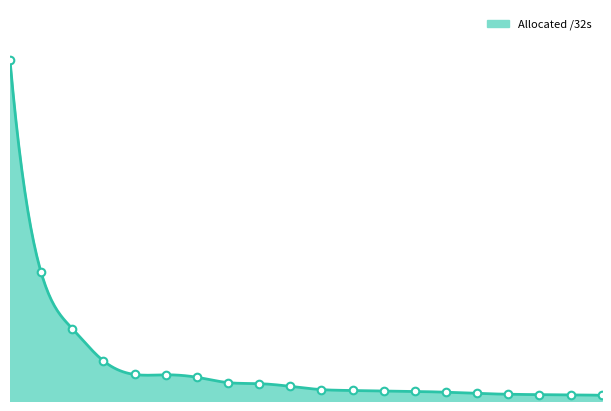

Is this an area chart (filled region under the line)?

Yes